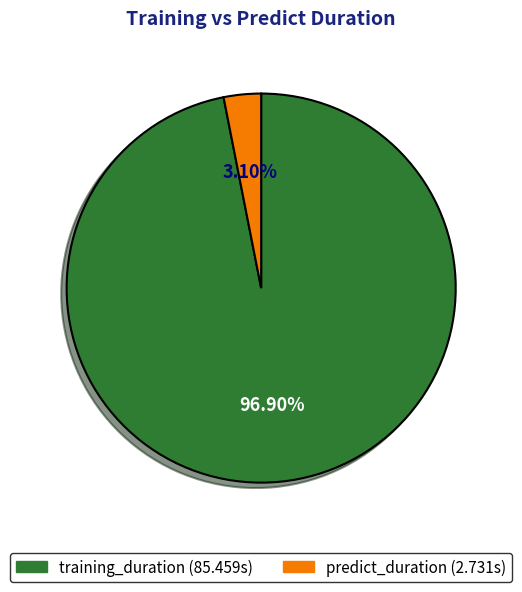

To the nearest percent, what portion does predict_duration represent?

3%